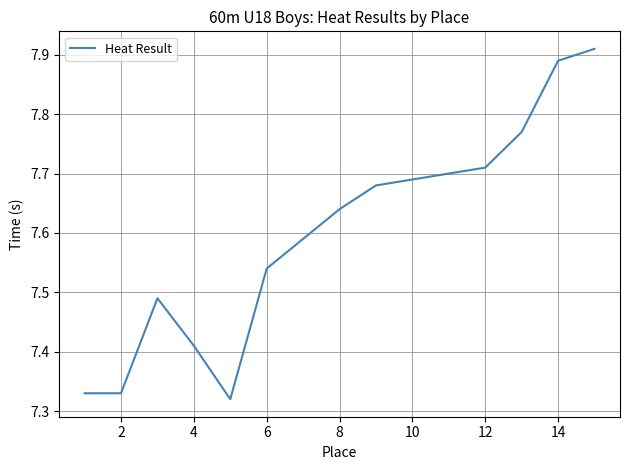

Count the number of data series in this chart.

1